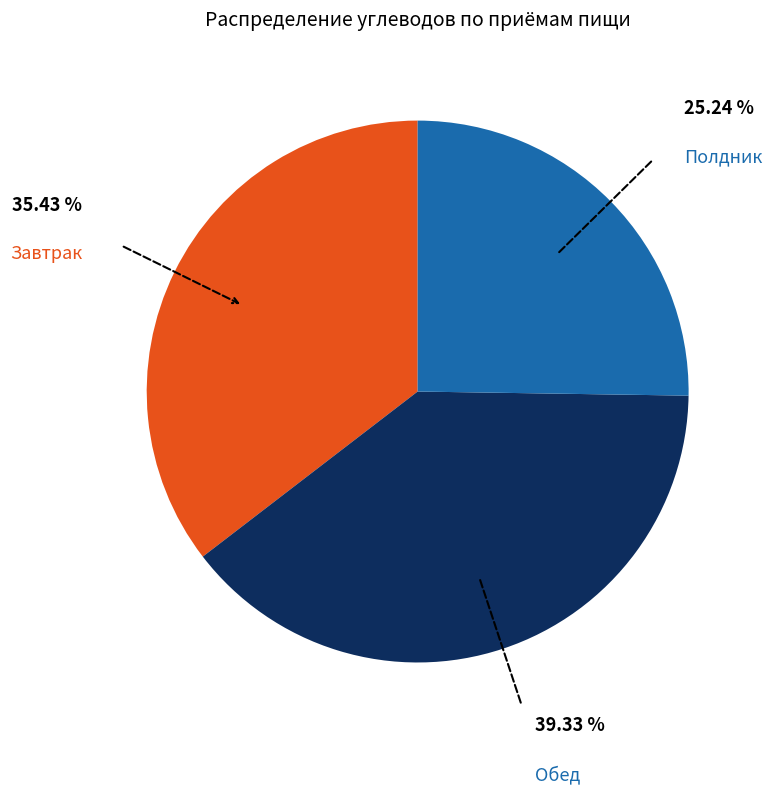

Is there any slice that represents more than half of the pie?

No